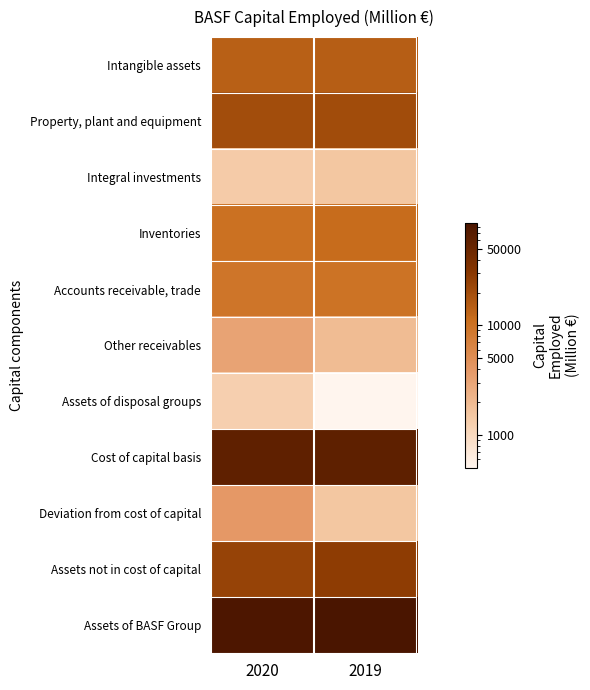

What is the spread (max minus min) of values at 2019?

86448